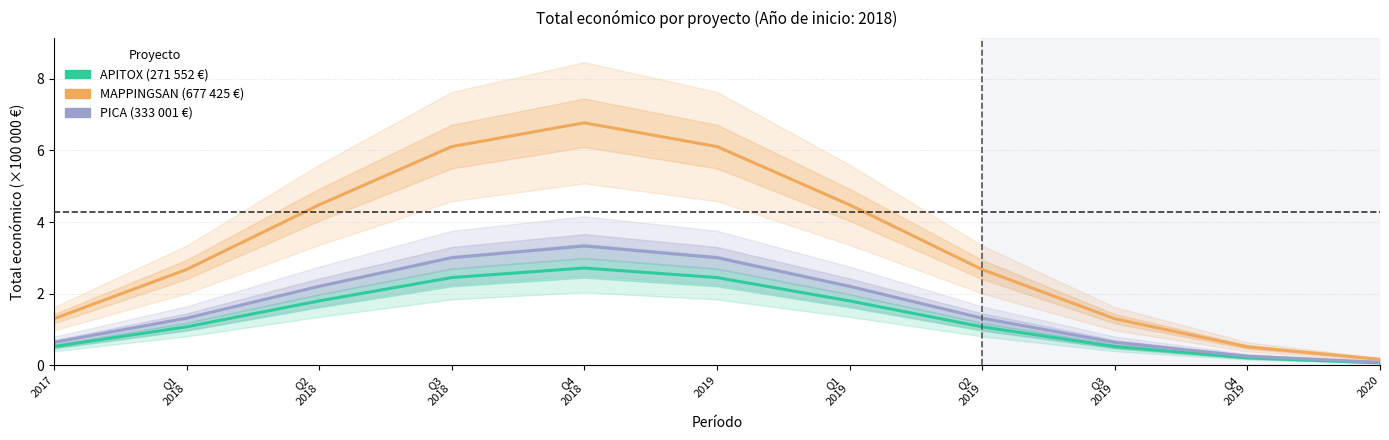

List the labels in order of APITOX value, largest first.

Q4
2018, Q3
2018, 2019, Q2
2018, Q1
2019, Q1
2018, Q2
2019, 2017, Q3
2019, Q4
2019, 2020